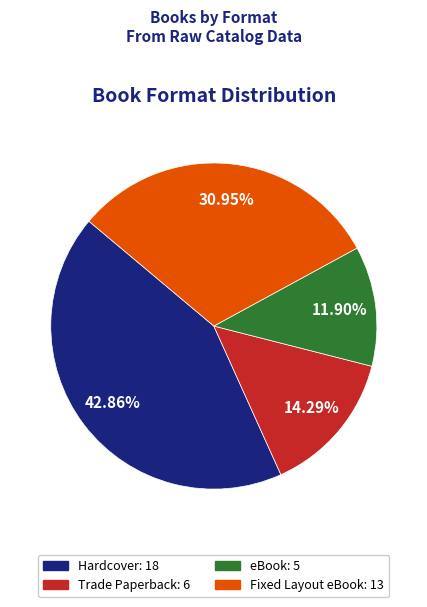

What percentage do Fixed Layout eBook and eBook together represent?

42.9%